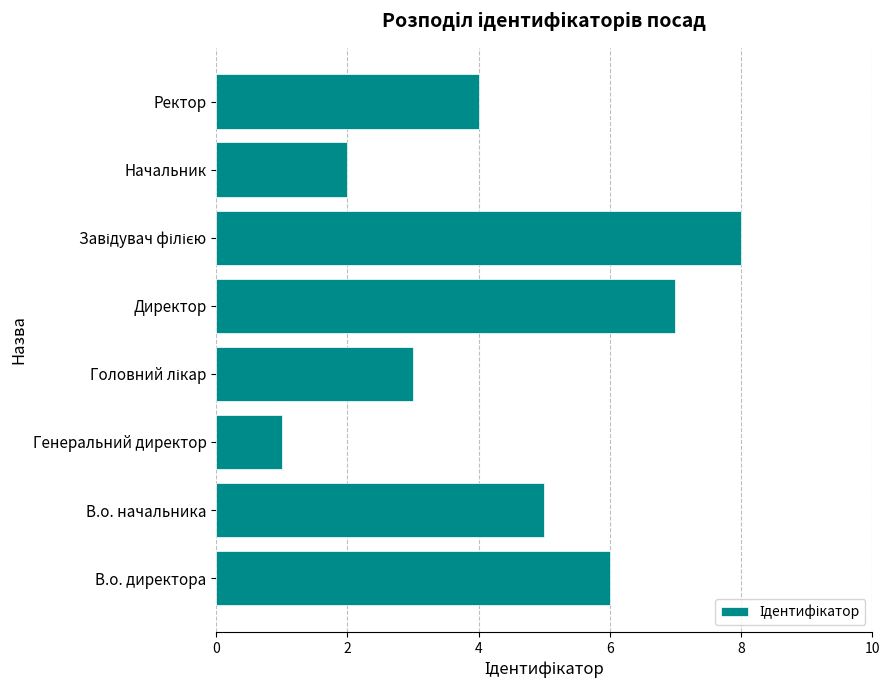

How many categories are shown in the chart?

8